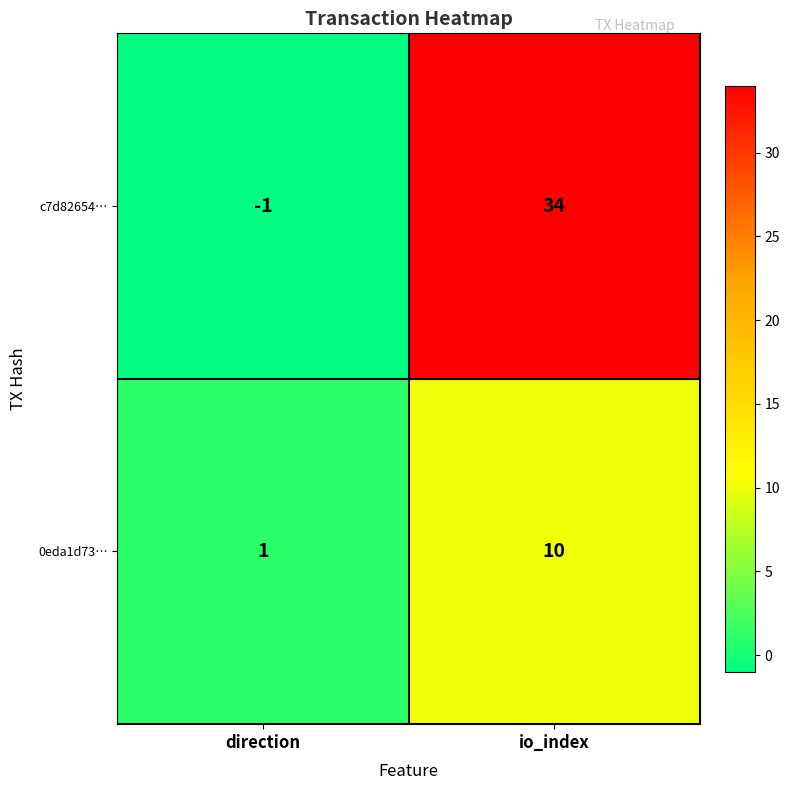

Reading right to left, list all the values displayed in this chart.

c7d82654…: 34	-1
0eda1d73…: 10	1